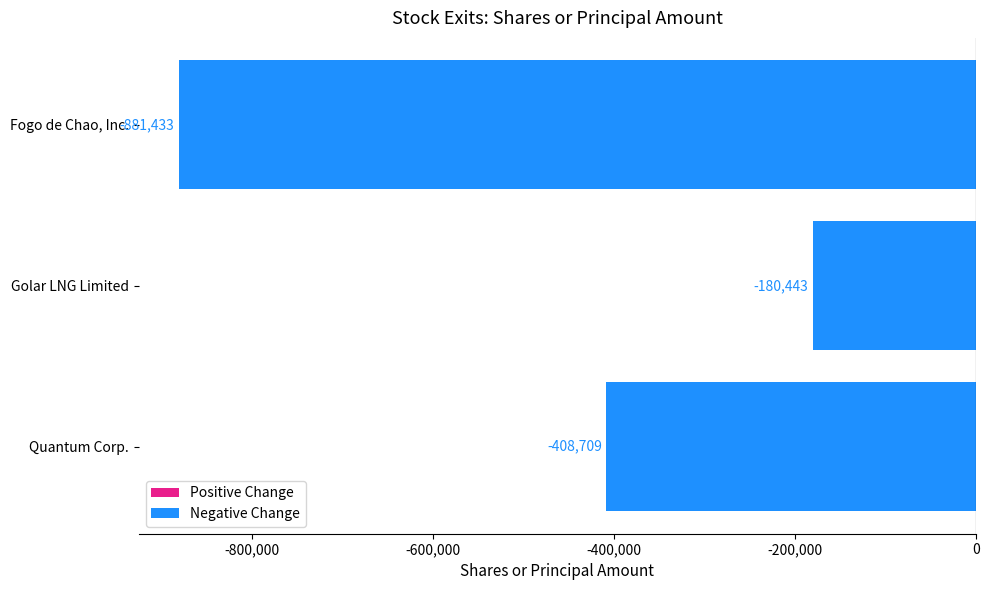

What is the difference between the second highest and minimum values?

472724